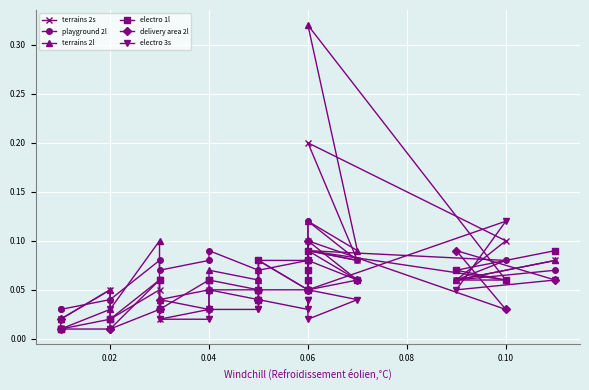

Which series has the widest spread of values?

terrains 2l